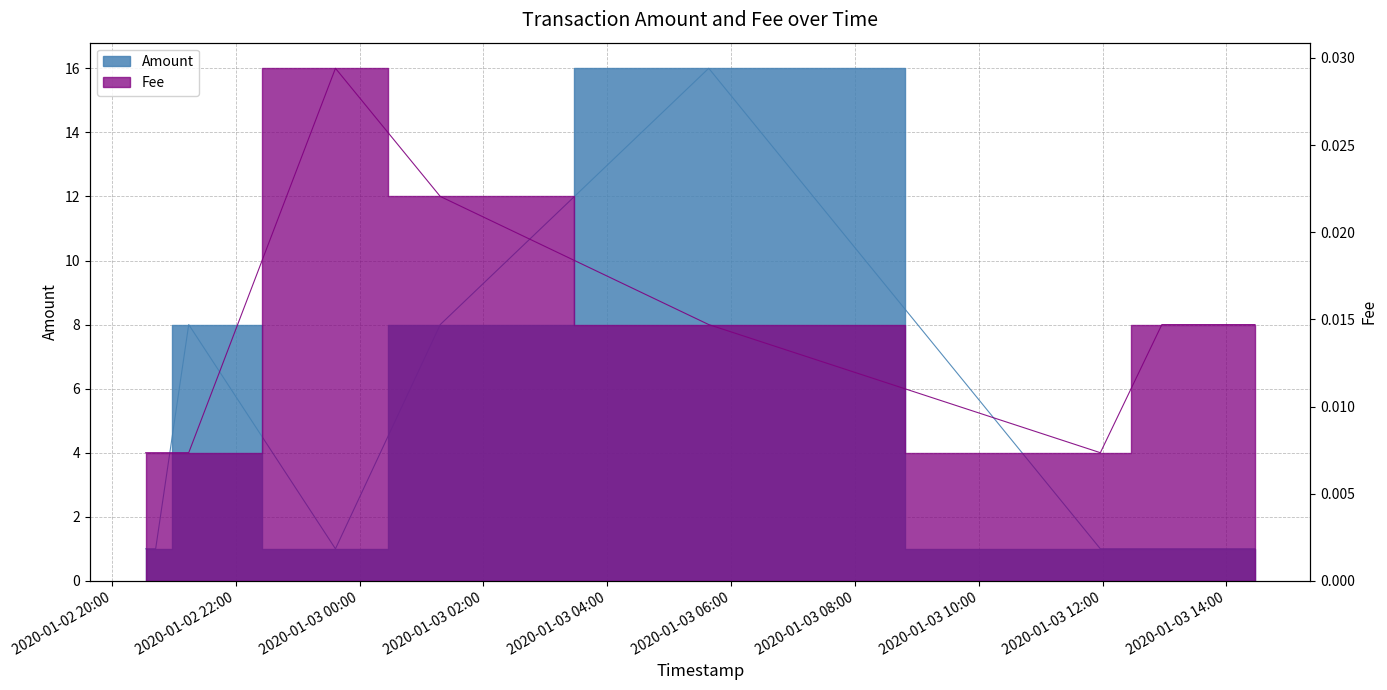

What position from the left is 2020-01-03 11:57:47?

7